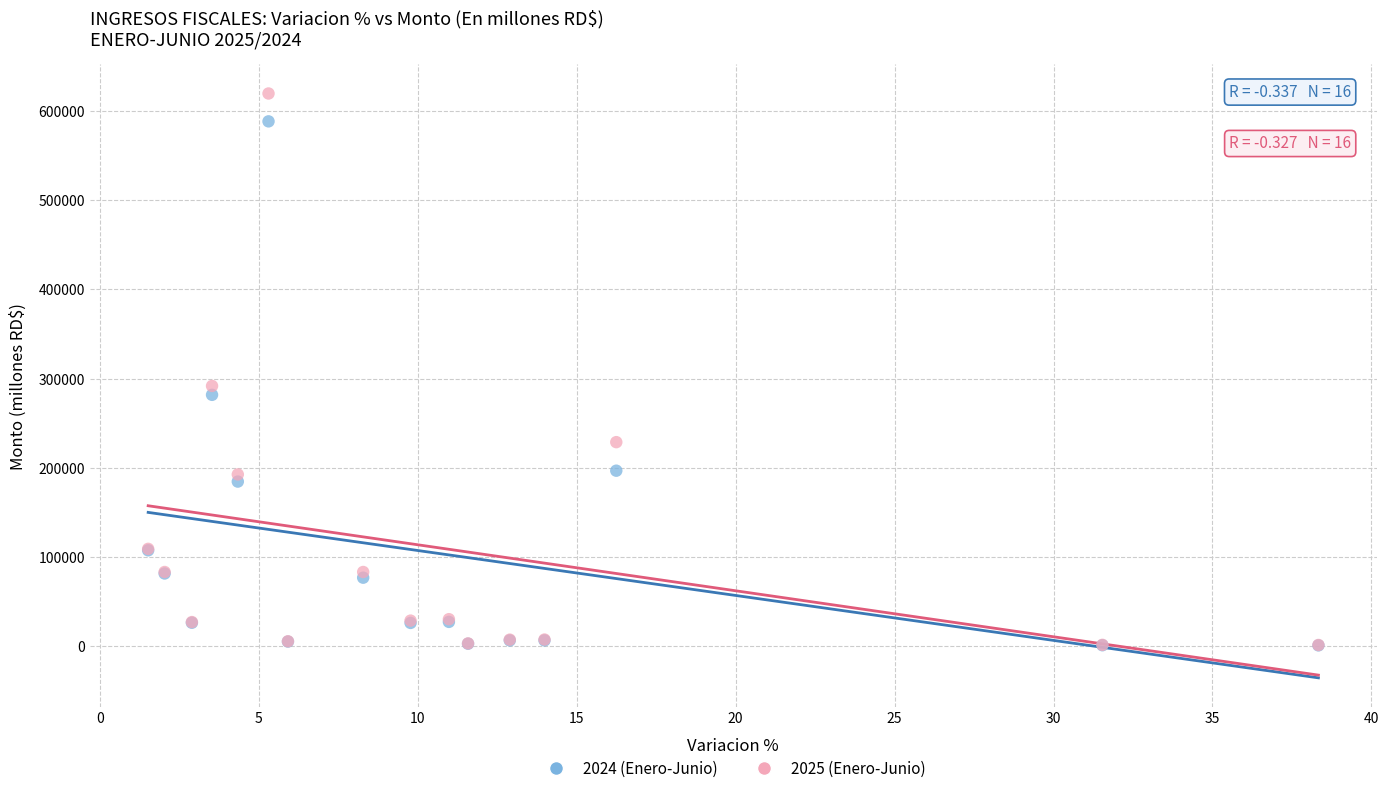

Which series contains the highest Y value?

2025 (Enero-Junio)